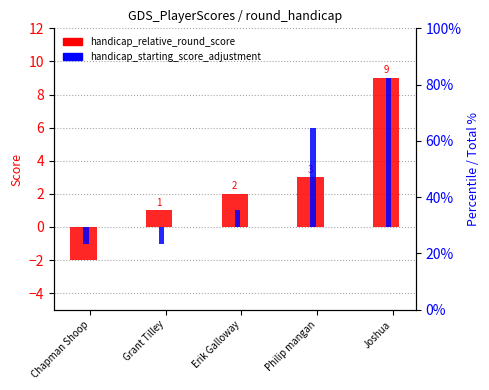

How many negative values does the handicap_relative_round_score series have?

1